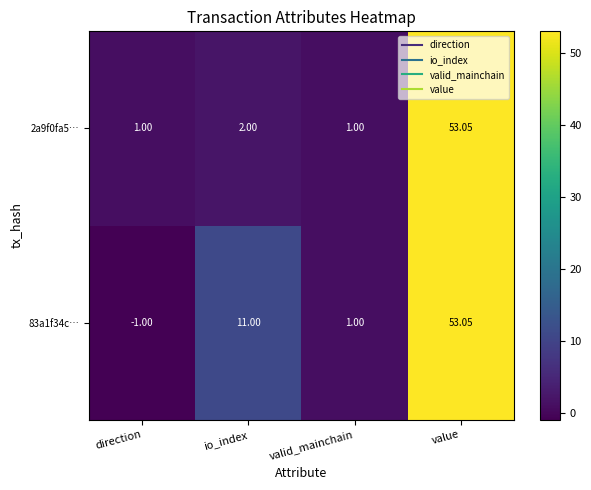

List the series in order of their overall mean, lowest first.

2a9f0fa5…, 83a1f34c…